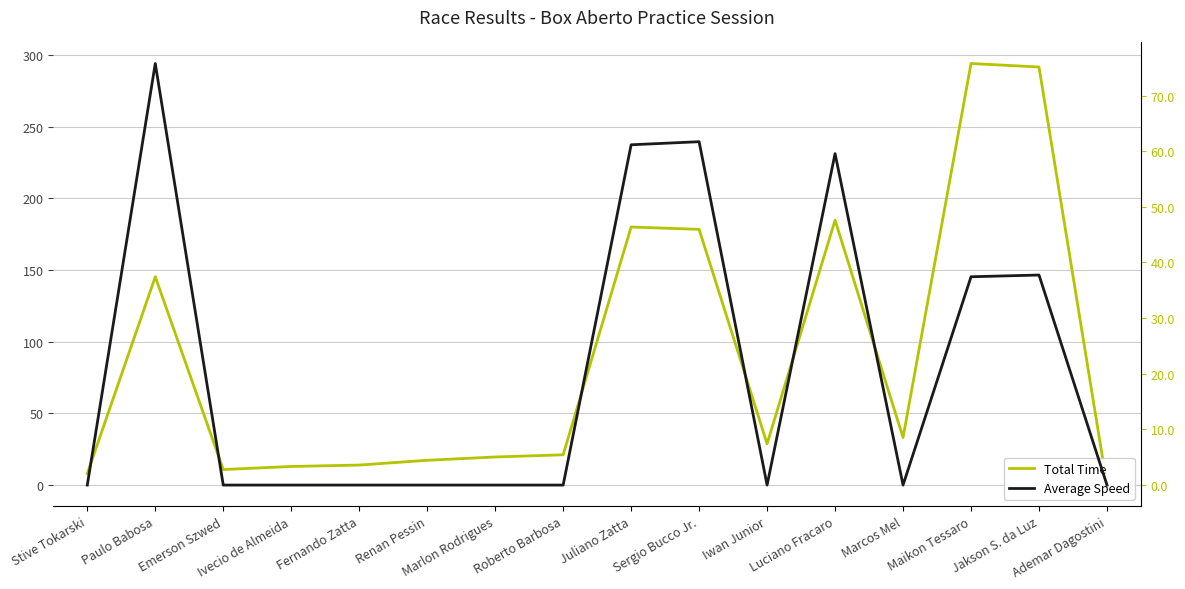

What is the greatest value displayed?

294.1